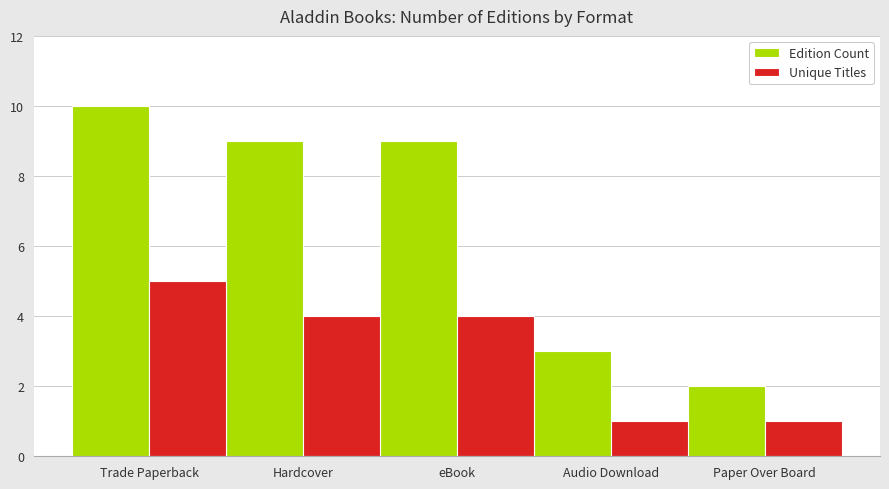

What is the highest value of the Unique Titles series?

5